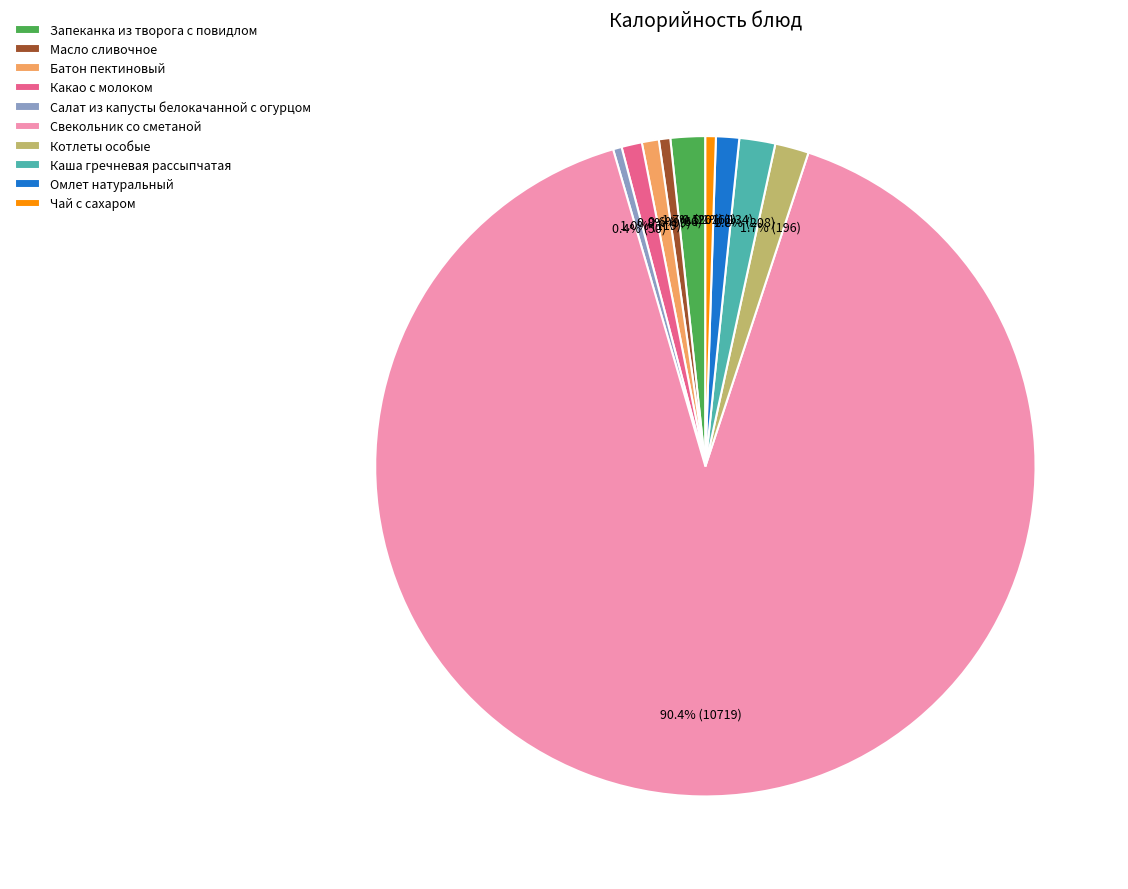

To the nearest percent, what percentage of the pie is Масло сливочное?

1%